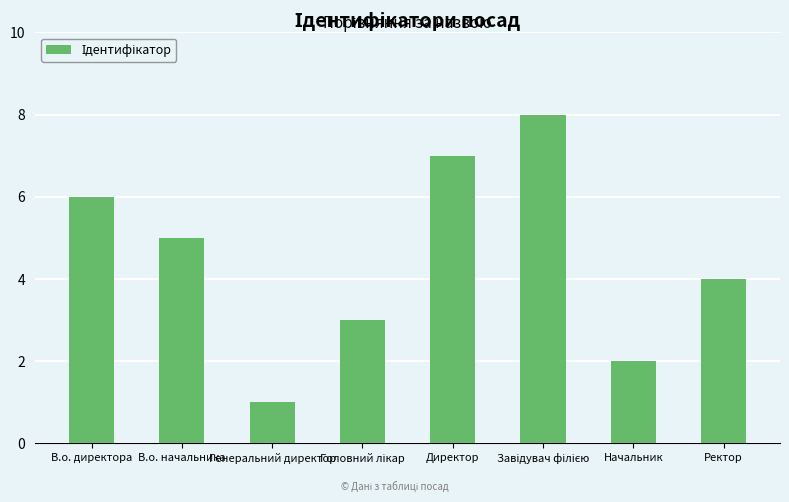

What is the value of the 1st bar from the left?

6